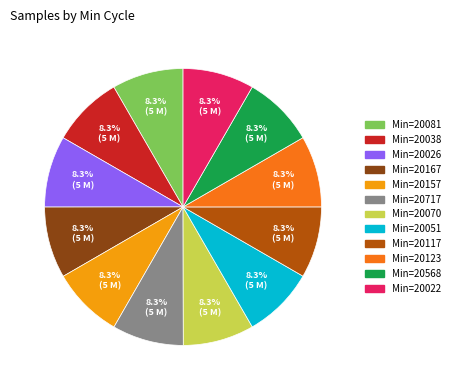

Is there any slice that represents more than half of the pie?

No